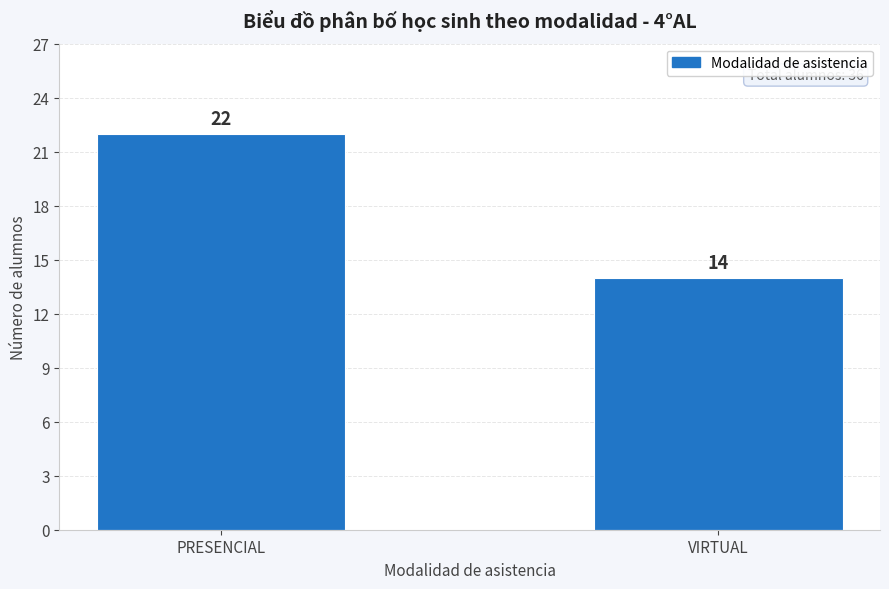

Reading left to right, list all the values displayed in this chart.

PRESENCIAL=22	VIRTUAL=14